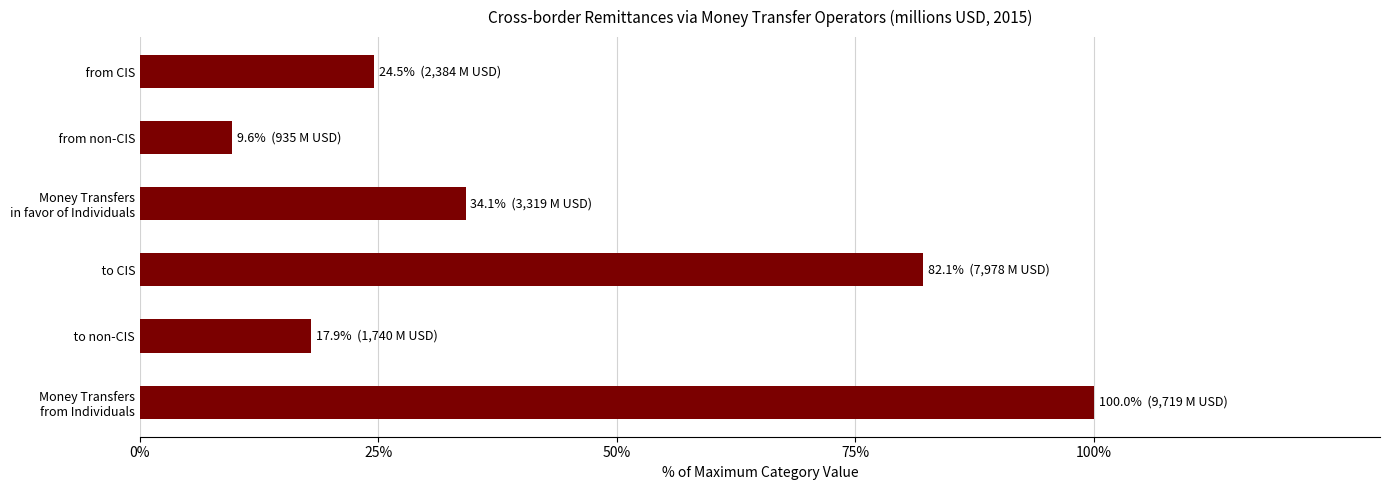

Does the chart contain stacked bars?

No